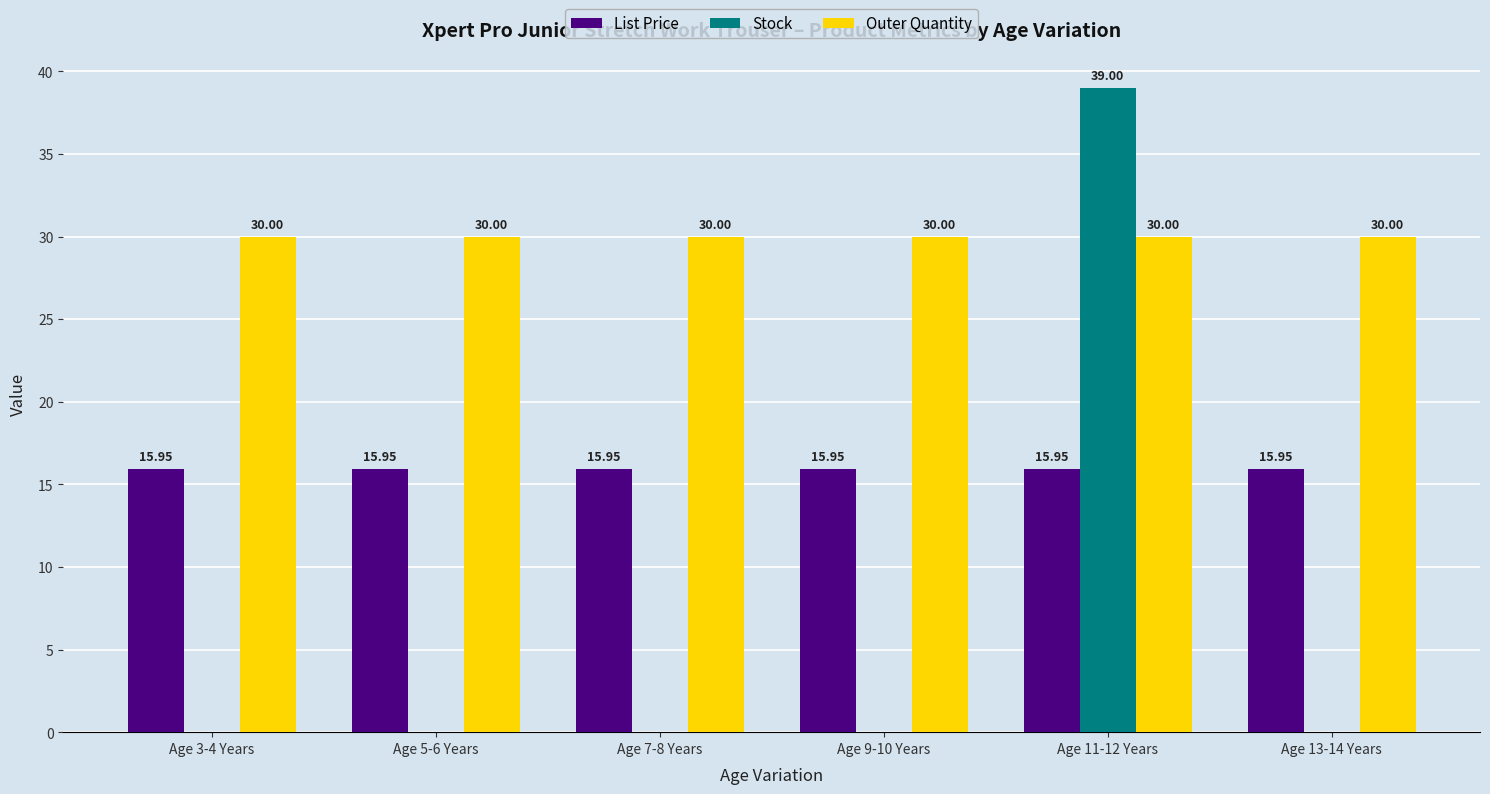

At which category is the sum across all series the highest?

Age 11-12 Years